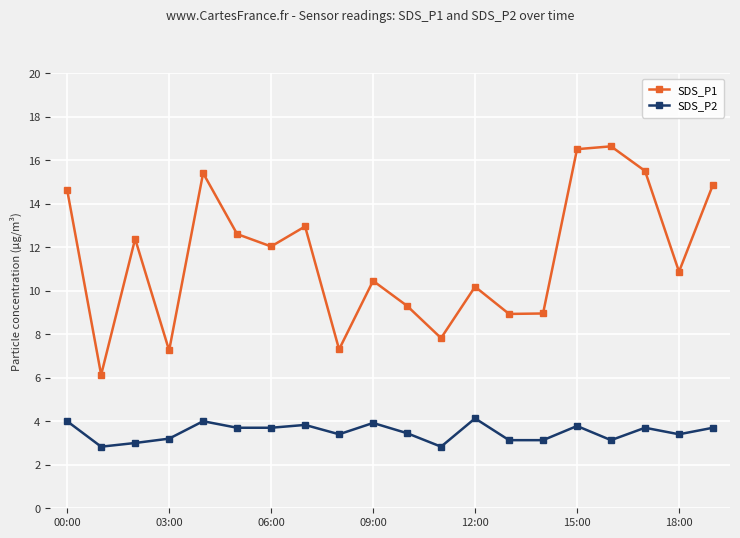

What is the smallest value displayed?

2.8